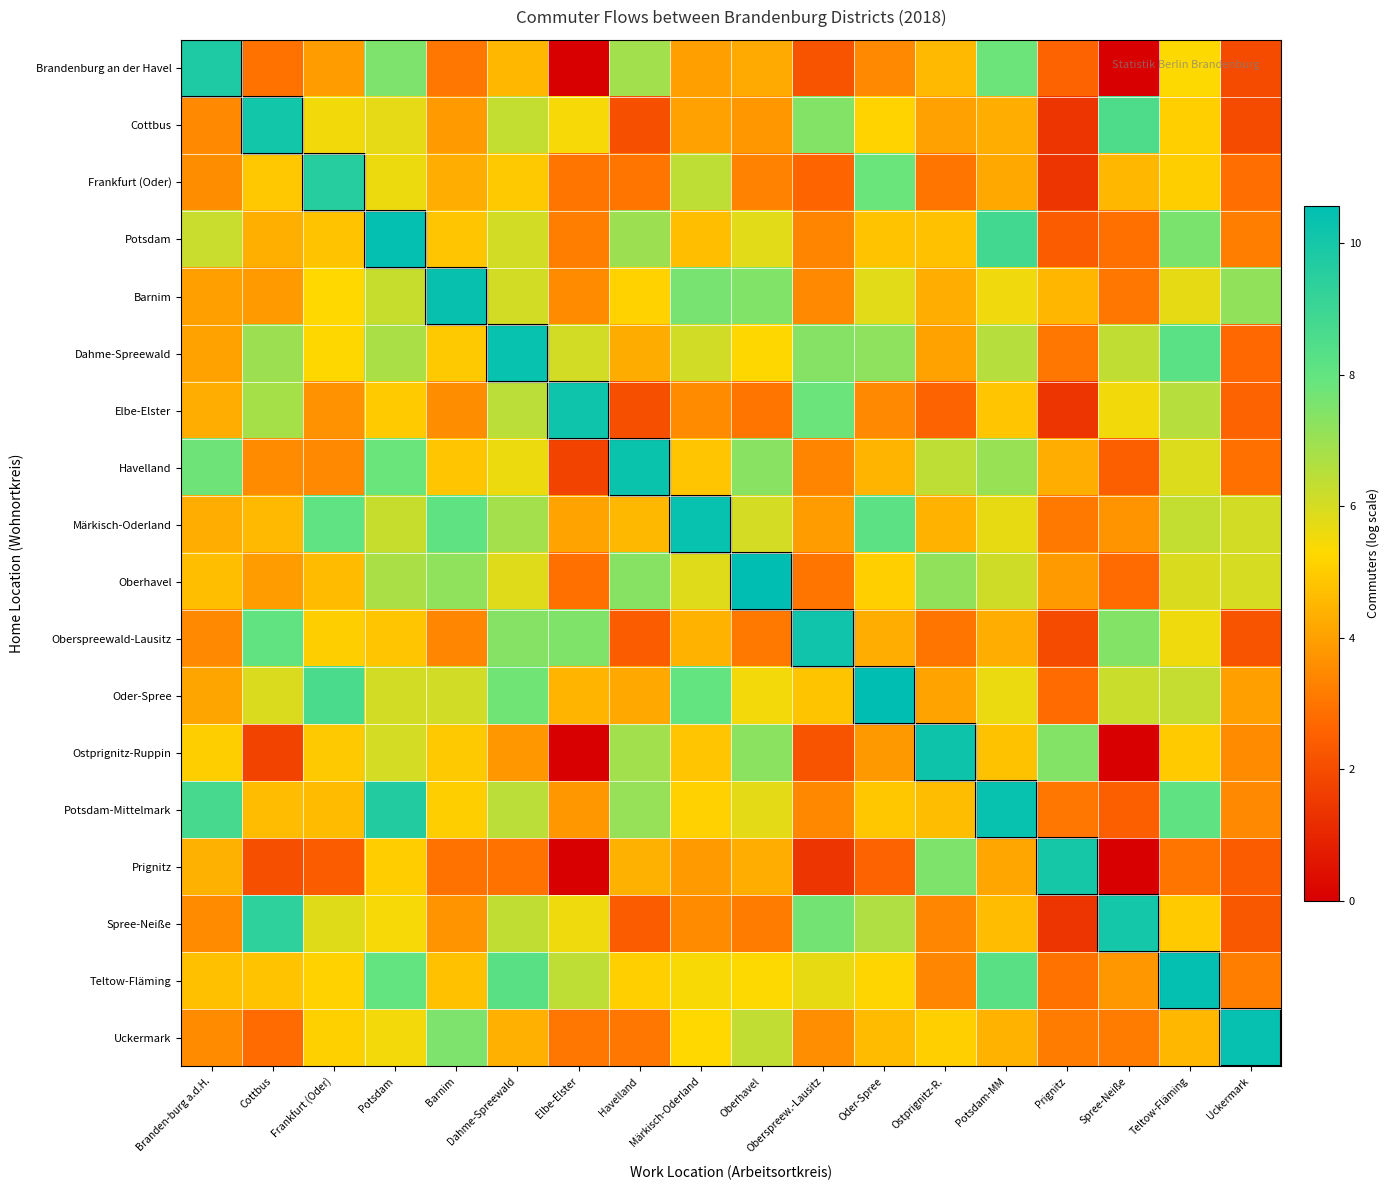

Which category has the highest value across all series?

Oder-Spree